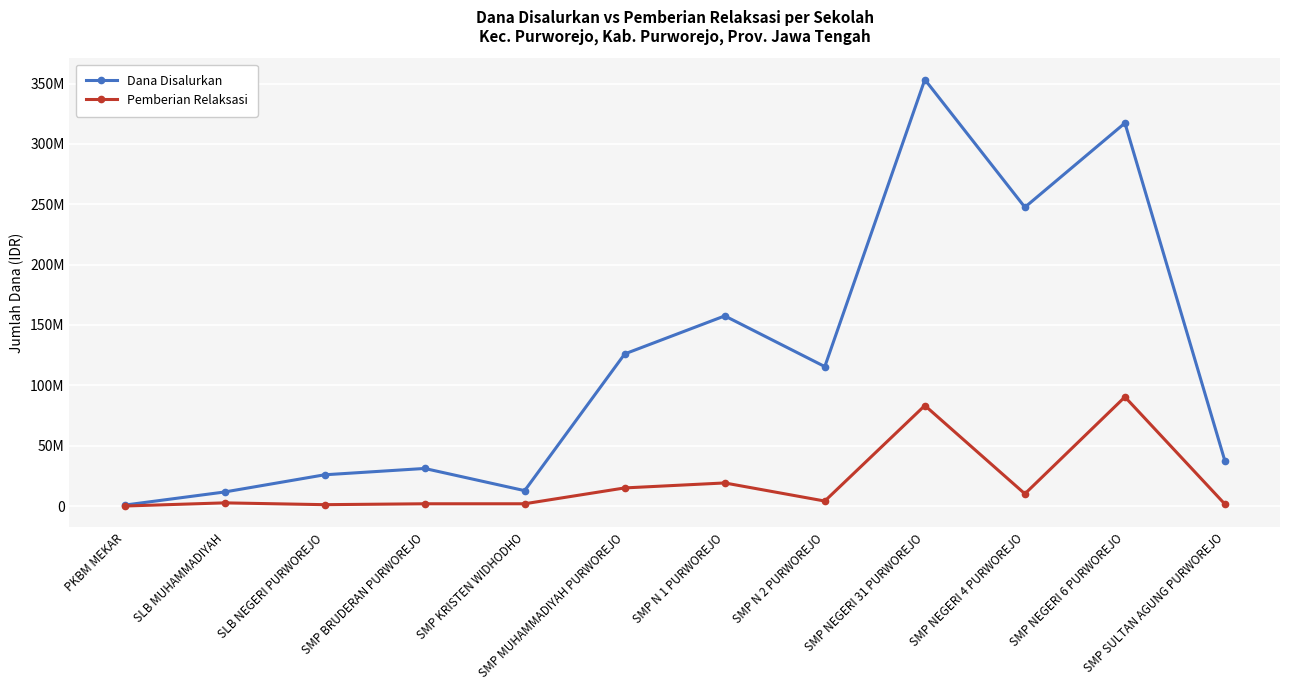

Is this an area chart (filled region under the line)?

No